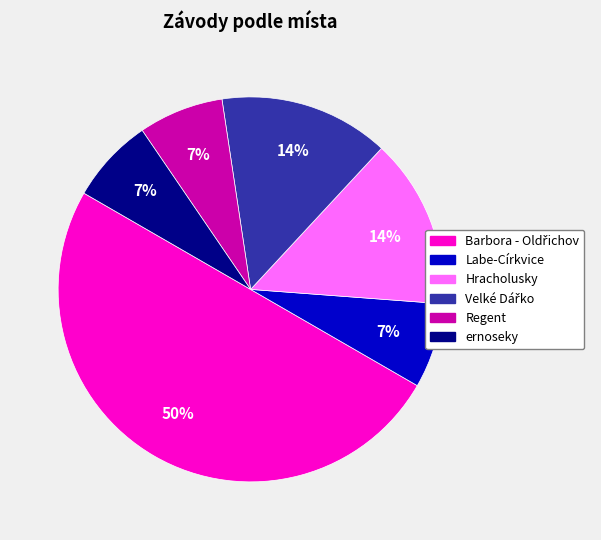

To the nearest percent, what is the average slice percentage?

17%